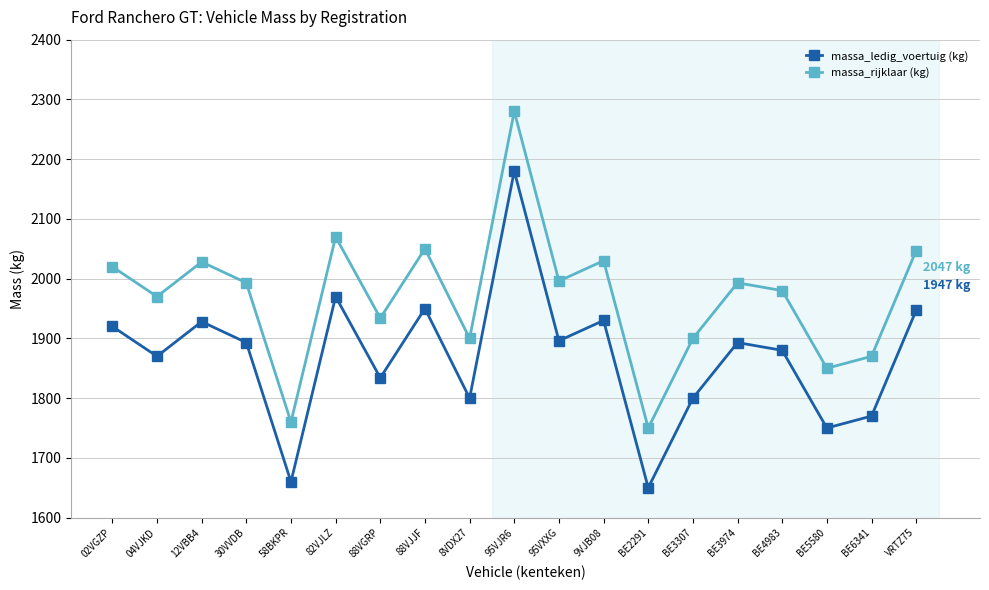

What is the total value across all series at BE5580?

3600